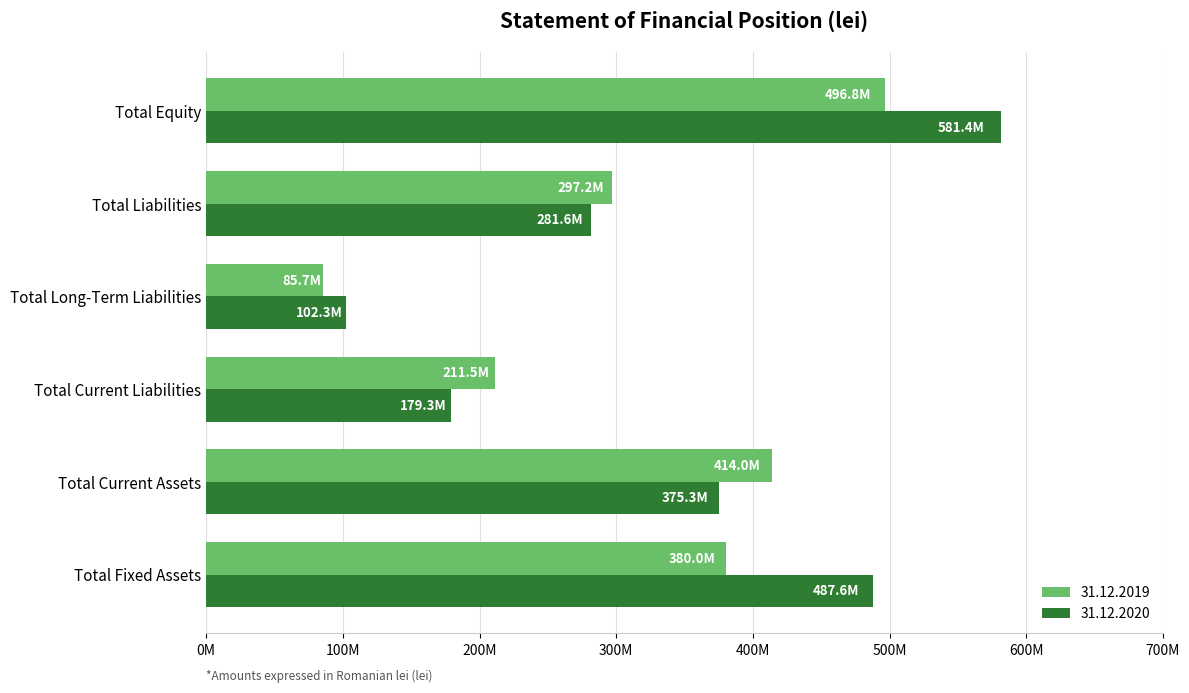

The 31.12.2020 series shows 375321964 at Total Current Assets. True or false?

True